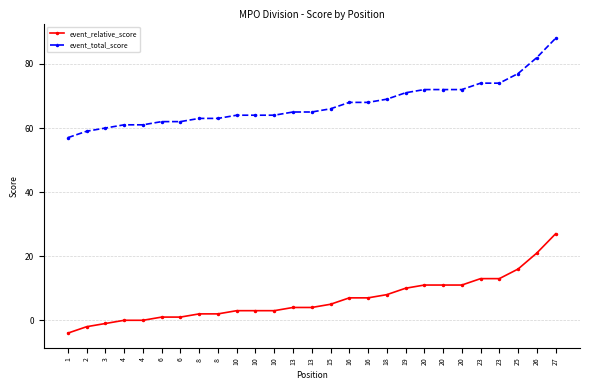

How many distinct data groups are displayed?

2